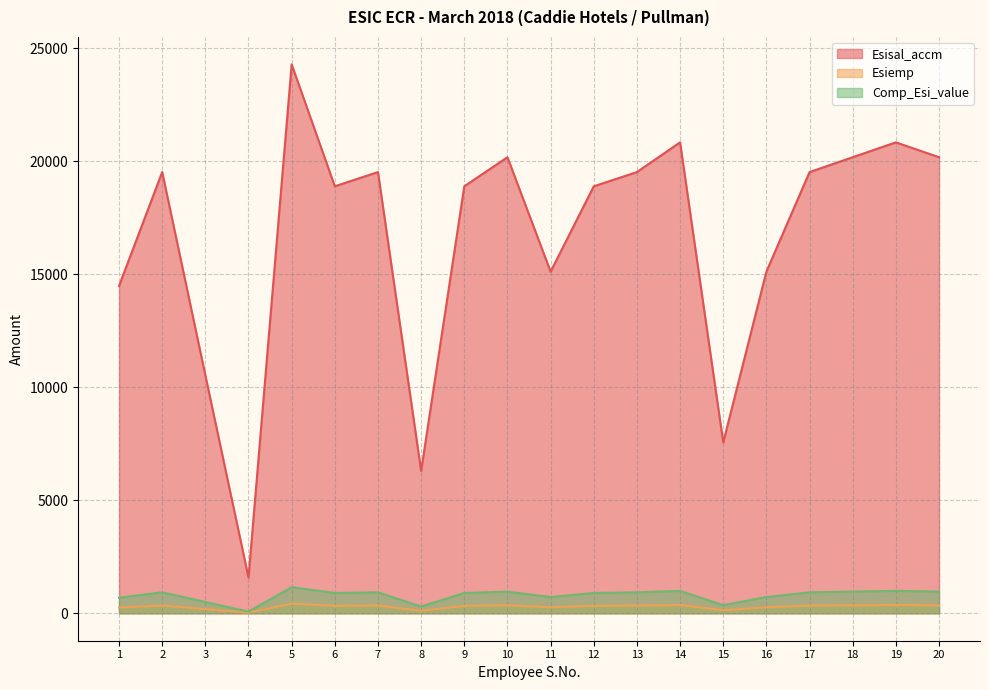

What is the average value of the Esiemp series?

291.0